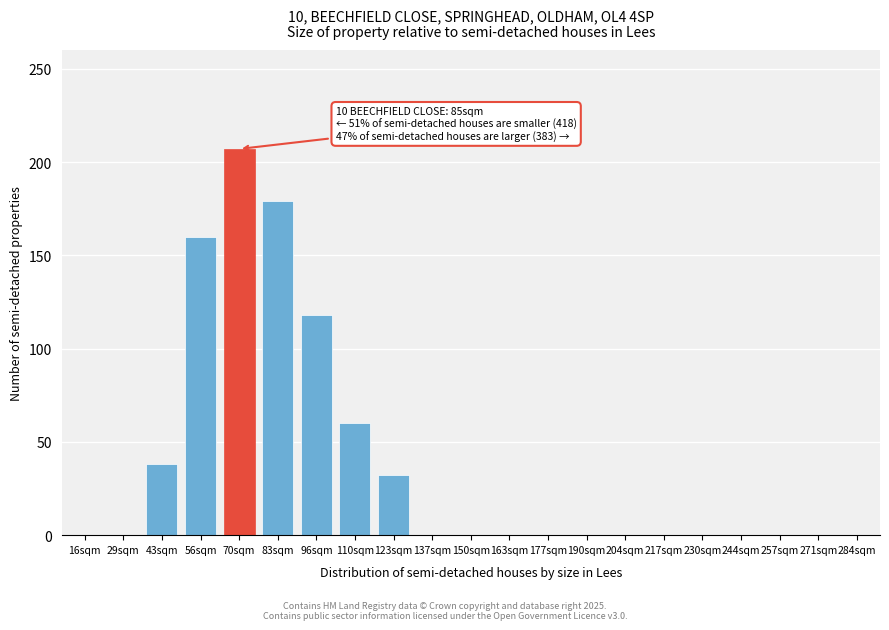

Reading left to right, list all the values displayed in this chart.

16sqm=0	29sqm=0	43sqm=38	56sqm=160	70sqm=207	83sqm=179	96sqm=118	110sqm=60	123sqm=32	137sqm=0	150sqm=0	163sqm=0	177sqm=0	190sqm=0	204sqm=0	217sqm=0	230sqm=0	244sqm=0	257sqm=0	271sqm=0	284sqm=0